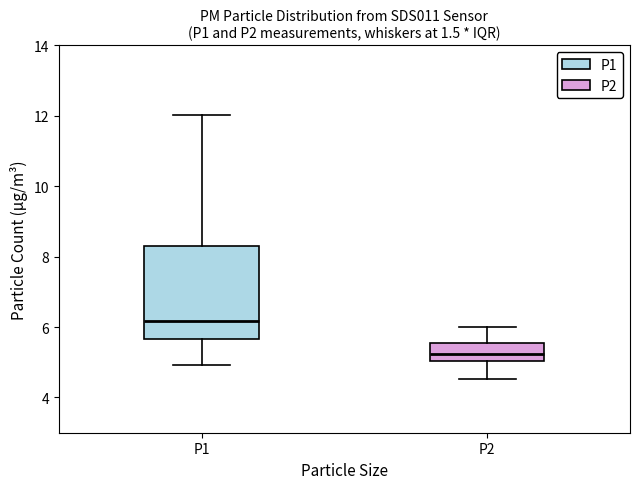

Which box is the tallest, from its lower edge to its upper edge?

P1